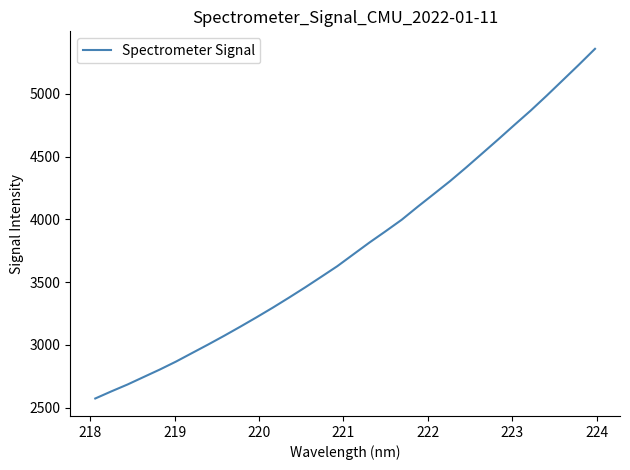

What is the smallest value displayed?

2573.1